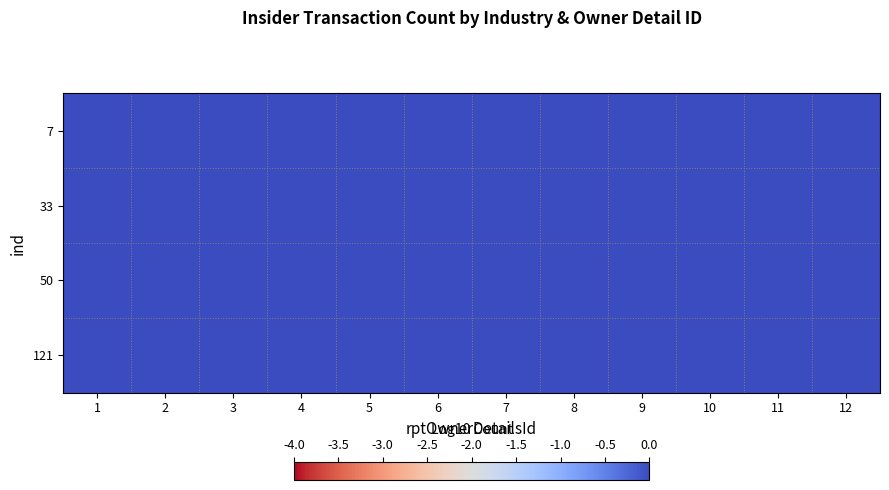

At how many categories does at least one series exceed 0?

12